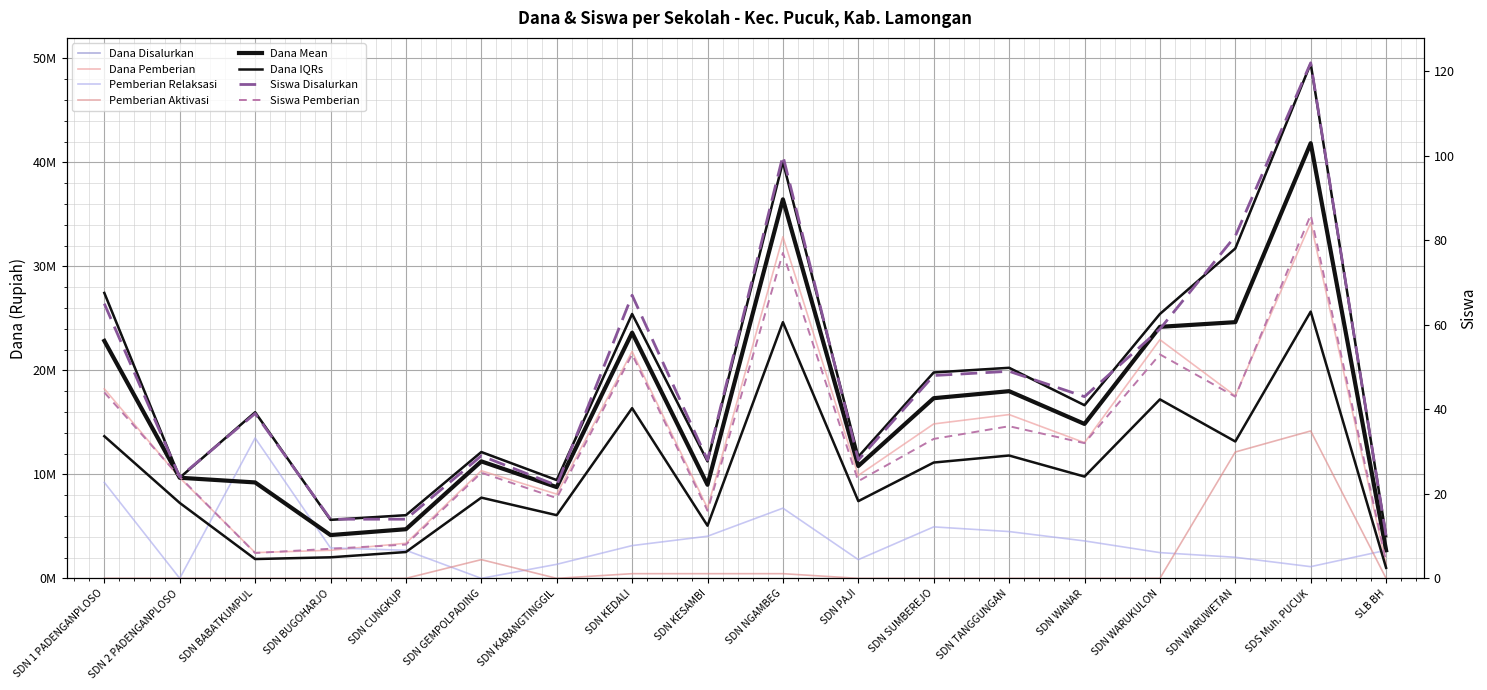

What is the difference between the highest and lowest values at SDN GEMPOLPADING?

12150000